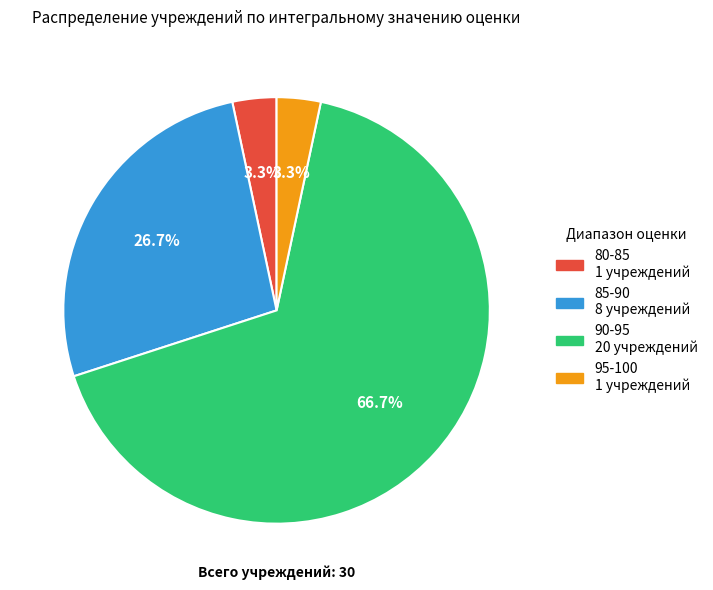

Which has a higher value, 90-95 or 95-100?

90-95